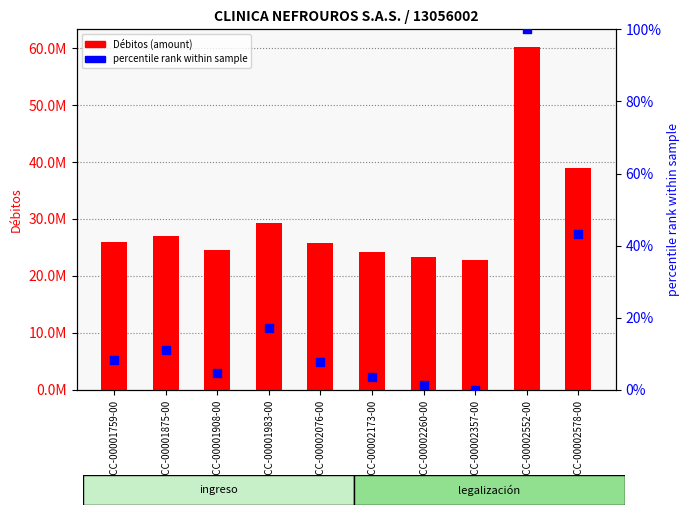

Is the value of percentile rank within sample at RCC-00002260-00 greater than the value of Débitos (amount) at RCC-00001983-00?

No